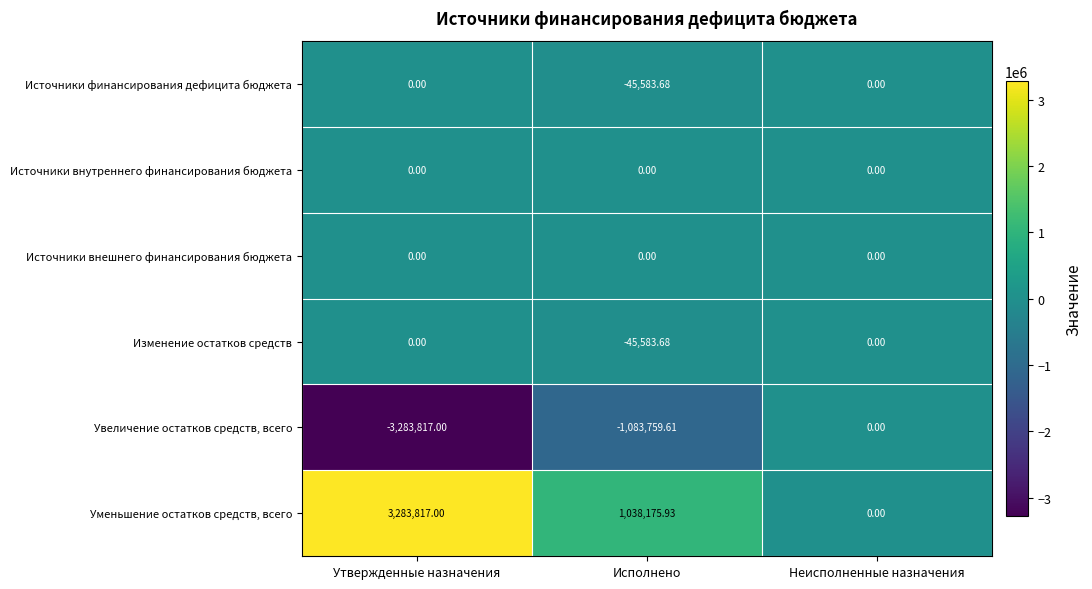

Is the value of Уменьшение остатков средств, всего at Утвержденные назначения greater than the value of Источники внешнего финансирования бюджета at Исполнено?

Yes